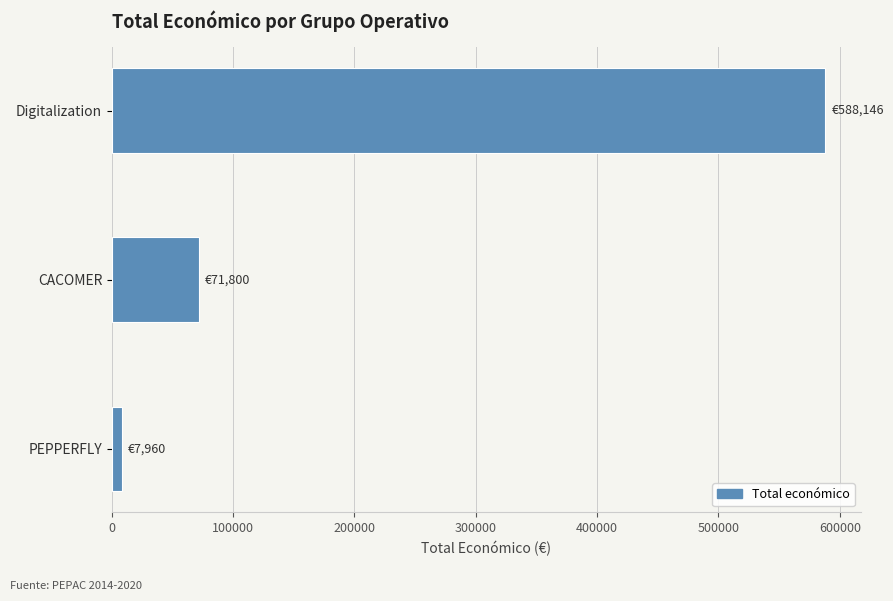

True or false: the data shows 99205 at CACOMER.

False